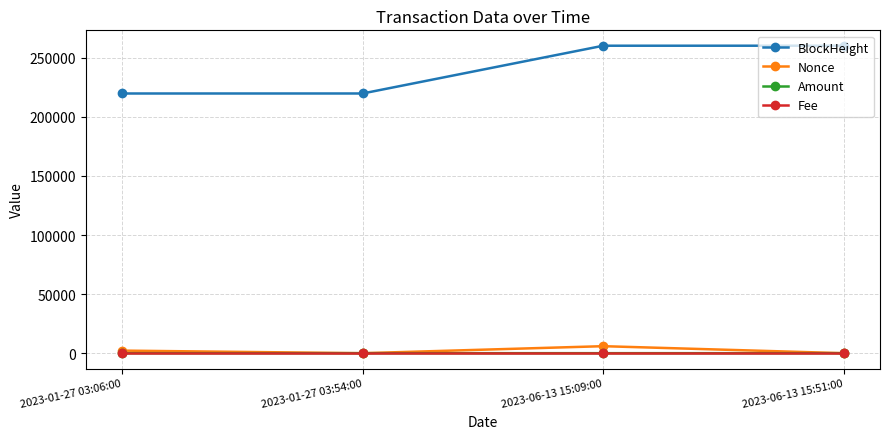

Is it true that Fee equals 0.0 at 2023-01-27 03:54:00?

True